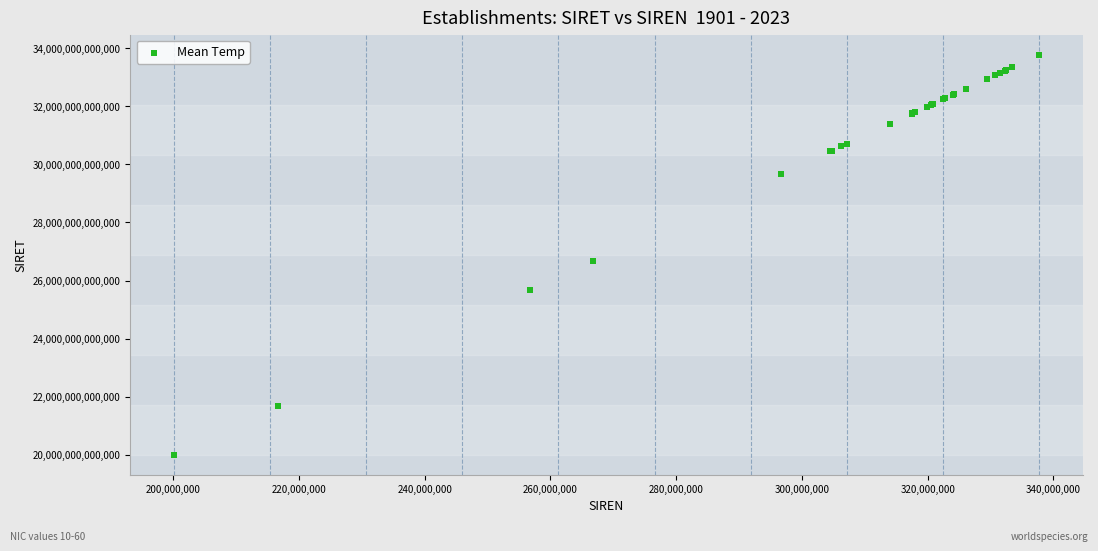

What Y value in the scatter plot is closest to 26890947600010?

26670251300018